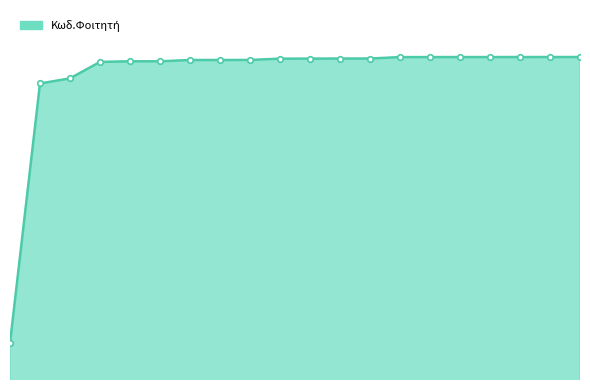

What is the average value?

1020621